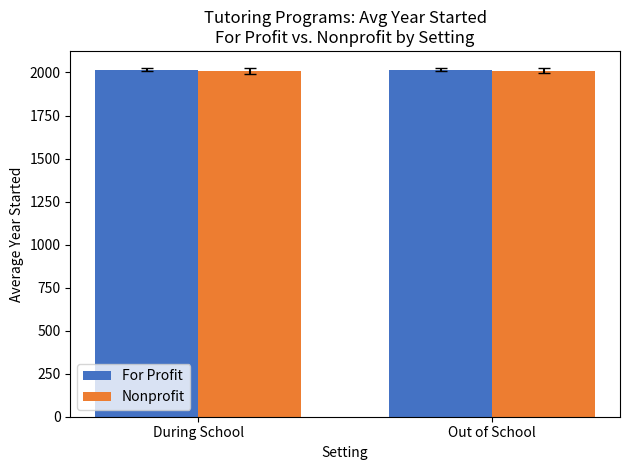

True or false: For Profit has a value of 2015.1 at During School.

True